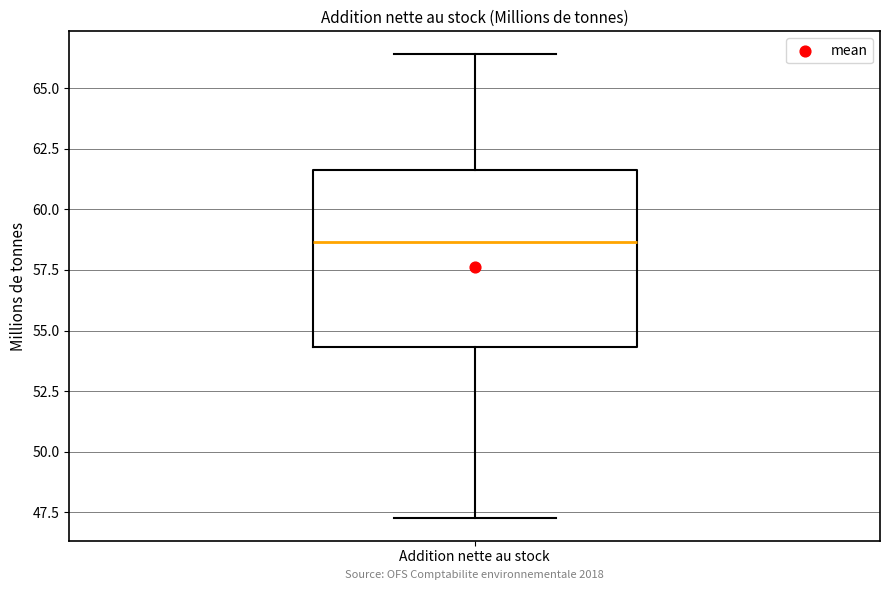

Read this box plot against the y-axis: the position of the median line, the range covered by the box, and the ends of both whiskers. The values are not printed on the chart, so give them approximately, as read against the axis.

median 58.5, box 54.5 to 61.5, whiskers 47.5 to 66.5